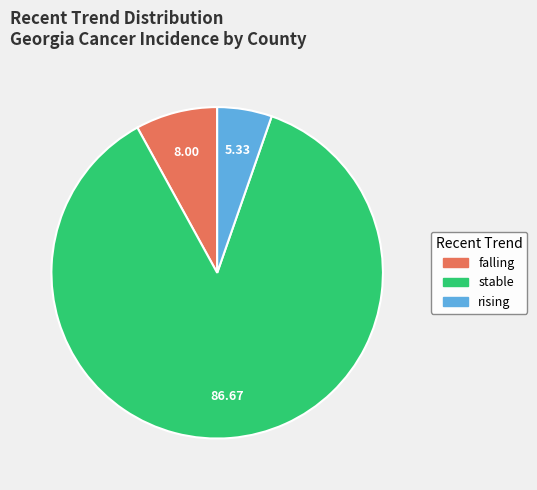

Which slice is the smallest?

rising